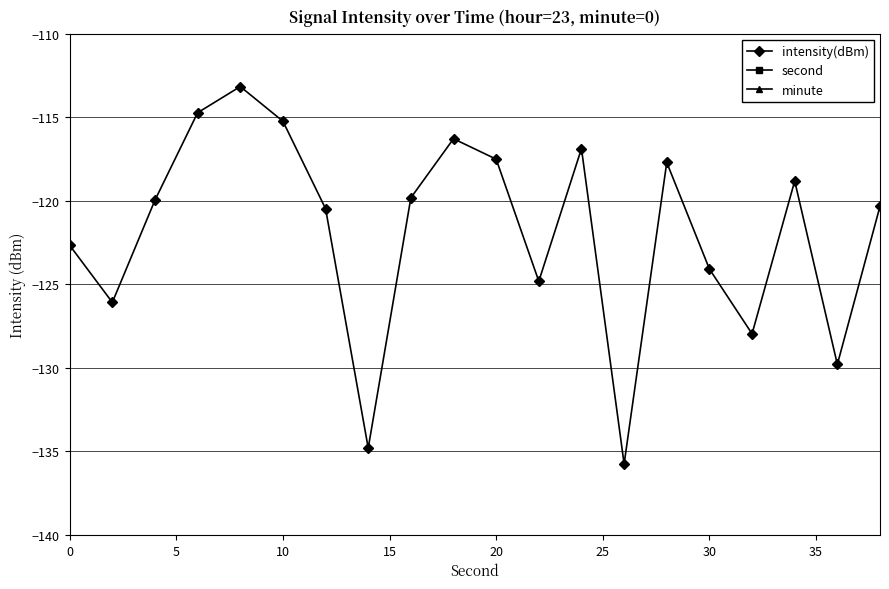

In intensity(dBm), how many points are lower than both neighbors (excluding endpoints)?

6